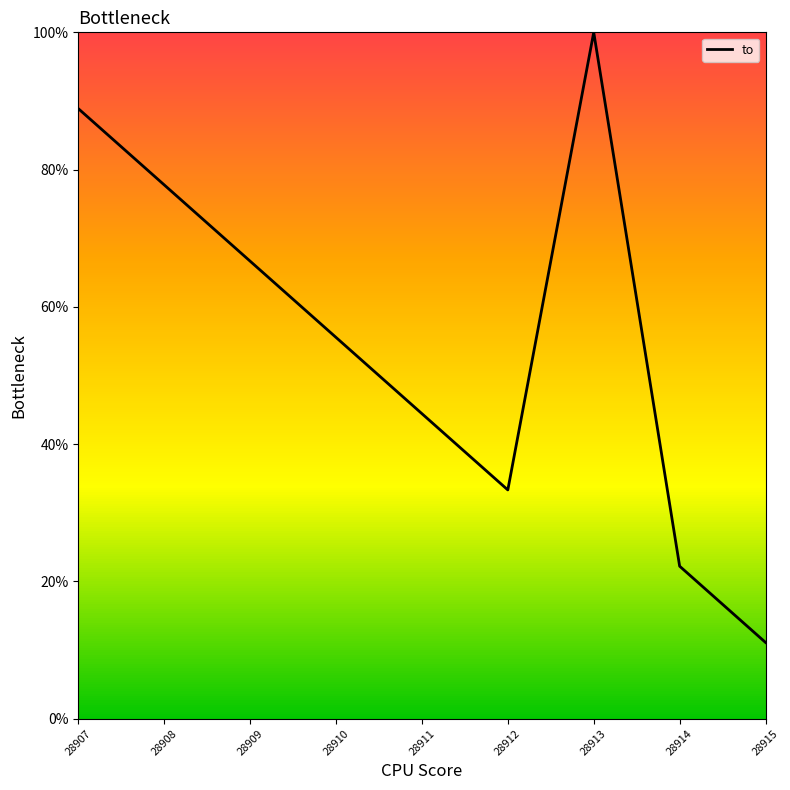

Reading right to left, extract all data points from this chart.

11.1	22.2	100.0	33.3	44.4	55.6	66.7	77.8	88.9